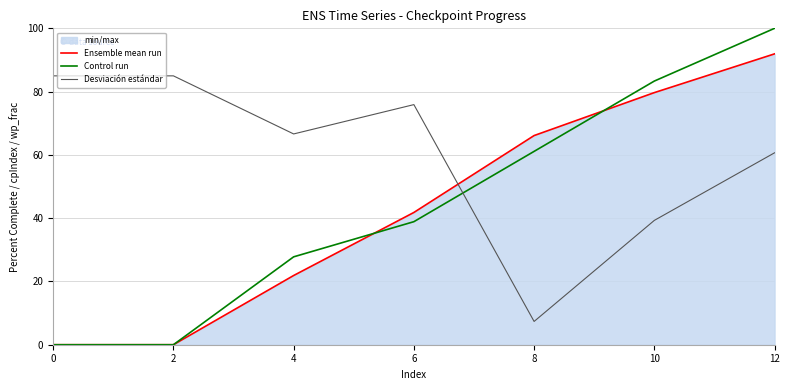

Rank the categories by Ensemble mean run value from highest to lowest.

12, 10, 8, 6, 4, 0, 2